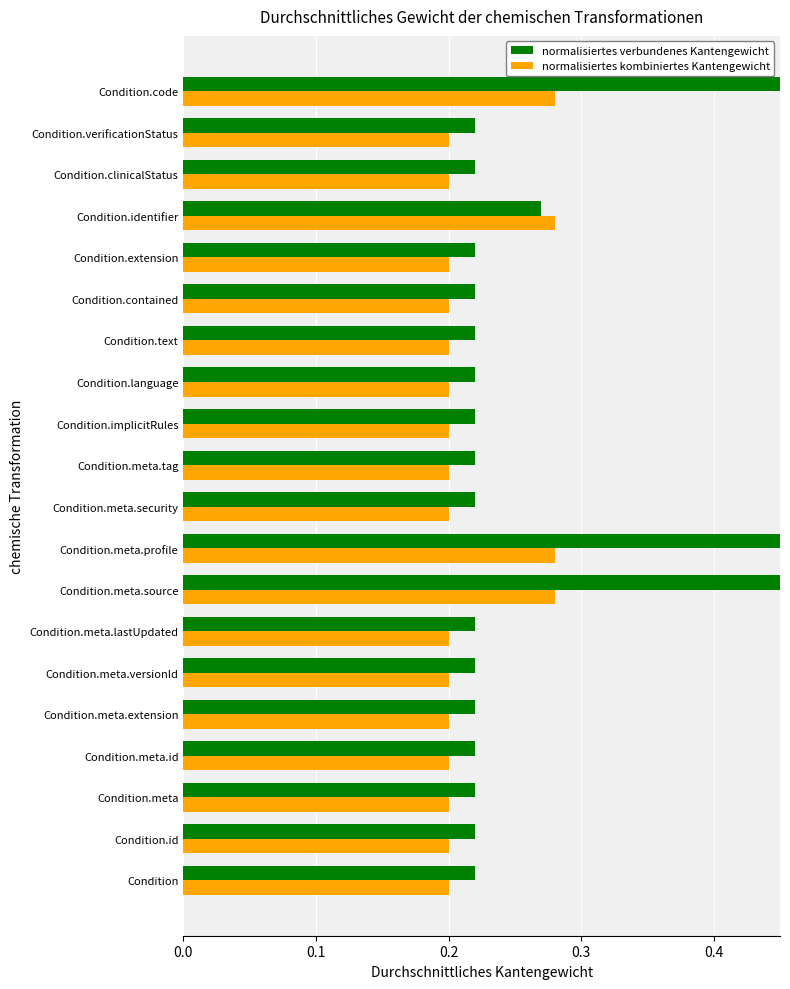

Does the chart contain any negative values?

No